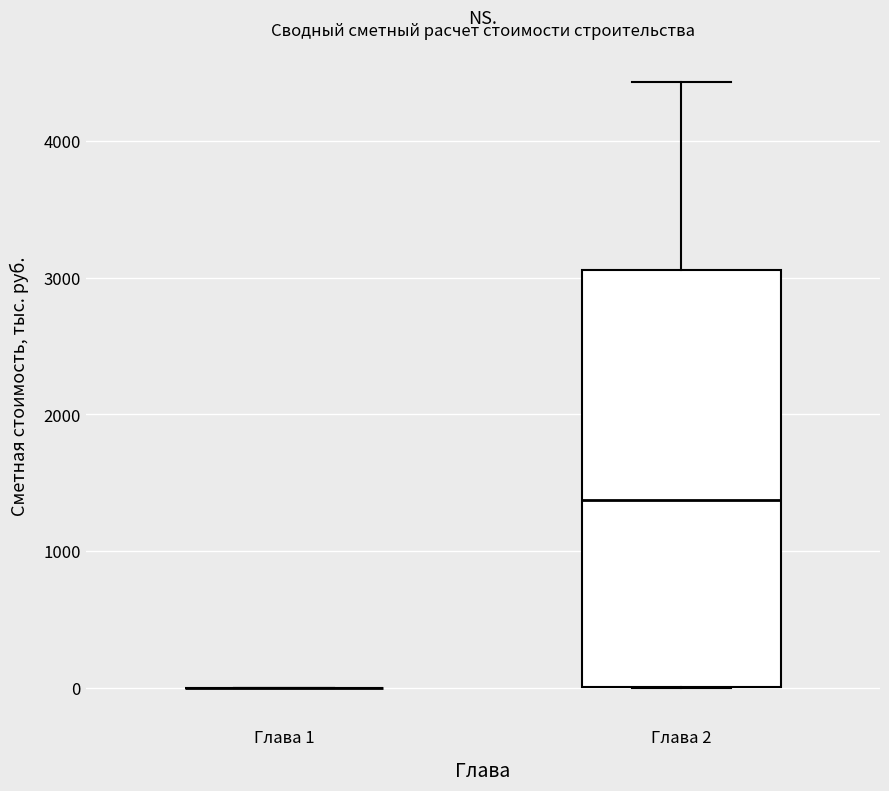

Reading left to right, read every box against the y-axis: the position of its median line, the range the box covers, and the ends of its whiskers. The values are not printed on the chart, so give them approximately, as read against the axis.

Глава 1: box collapsed to a line at 0, whiskers 0 to 0
Глава 2: median 1400, box 0 to 3100, whiskers 0 to 4400